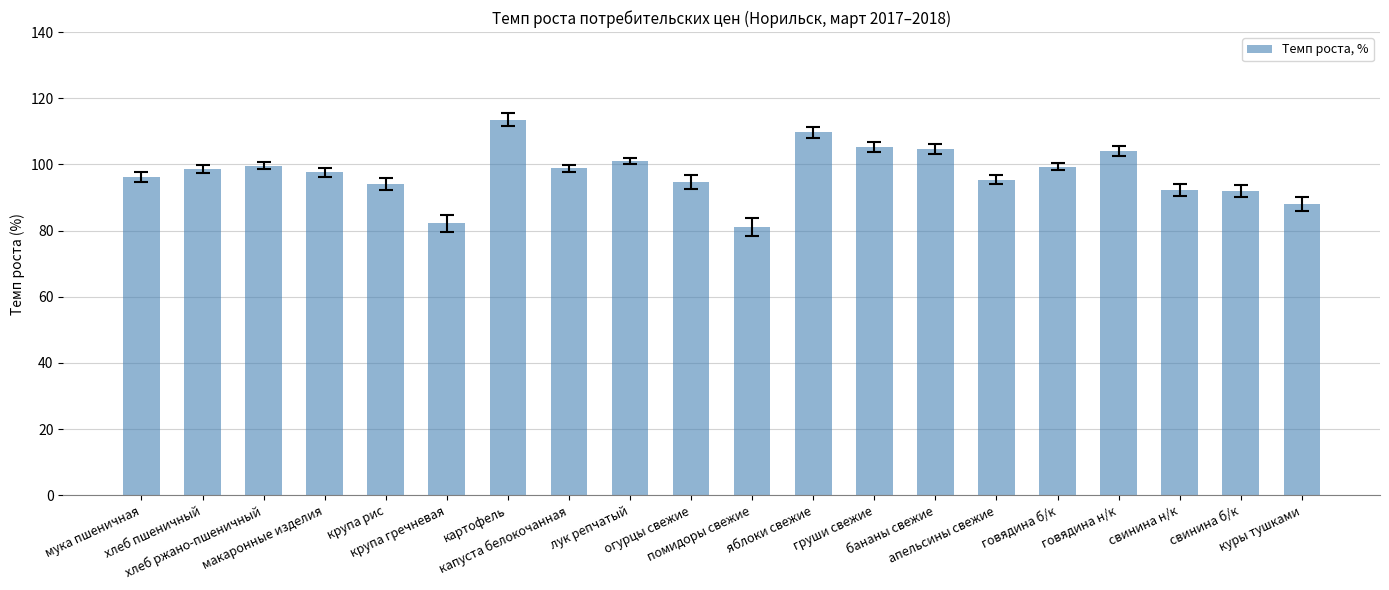

Does the chart contain any negative values?

No